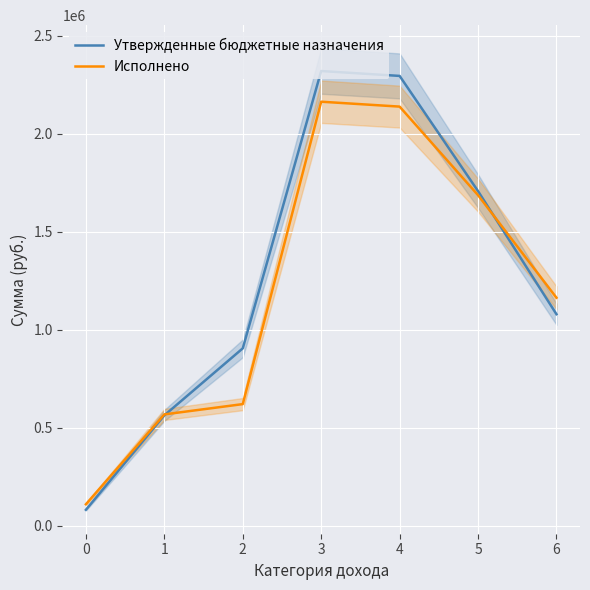

At which label is Утвержденные бюджетные назначения closest to 1200669?

6